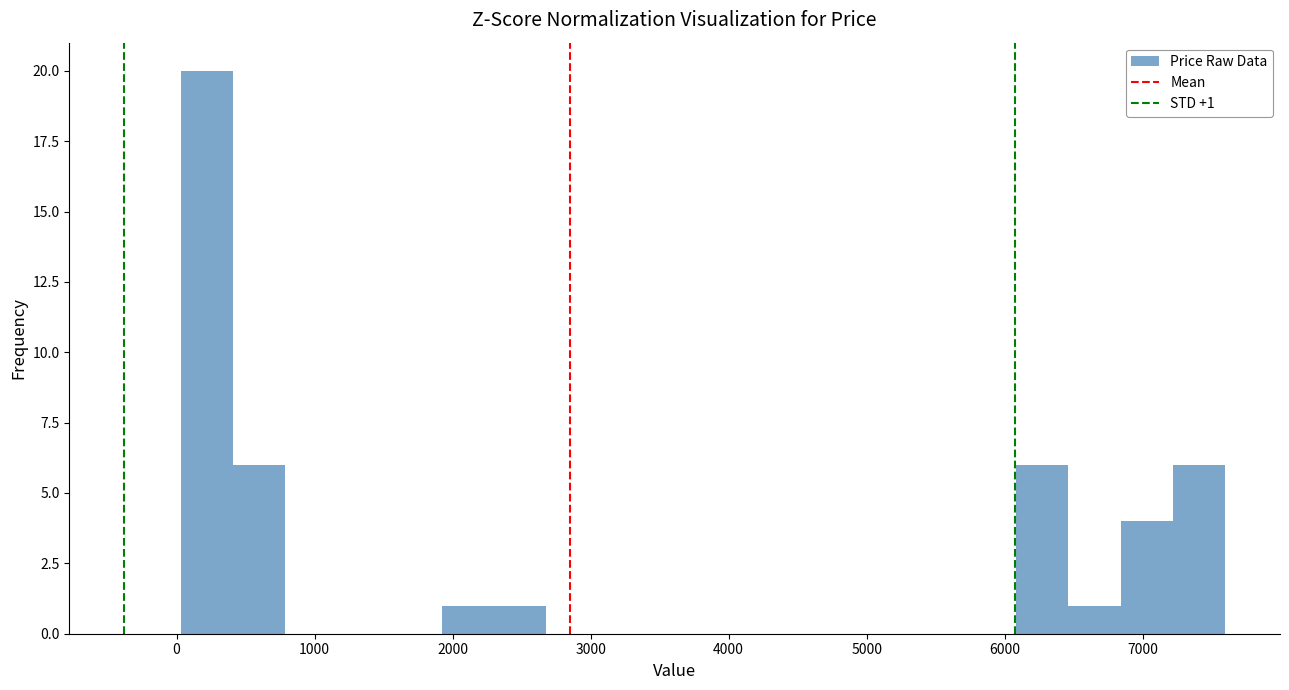

Read against the x-axis, roughly where is the centre of the tallest bar?

200